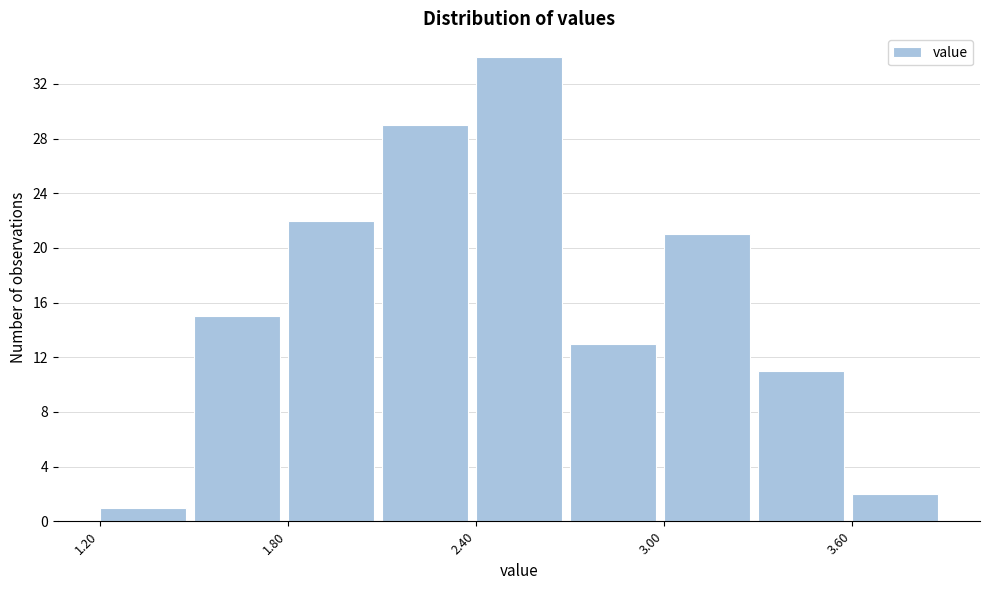

Around what value on the x-axis is the tallest bar? Give the approximate position of its centre, as read against the axis.

2.5